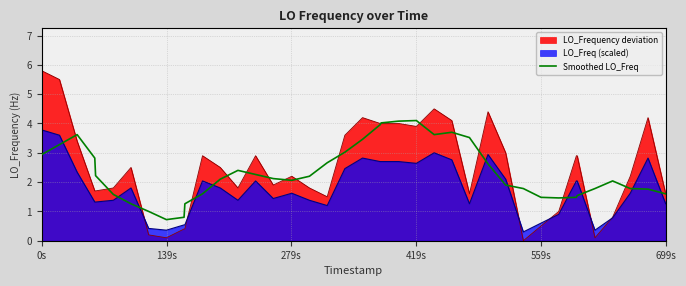

Rank the series by their maximum value, from lowest to highest.

LO_Freq (scaled), Smoothed LO_Freq, LO_Frequency deviation